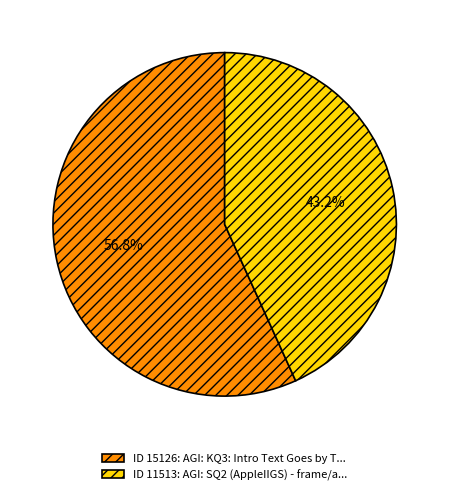

What portion of the pie excludes ID 15126: AGI: KQ3: Intro Text Goes by T...?

43.2%